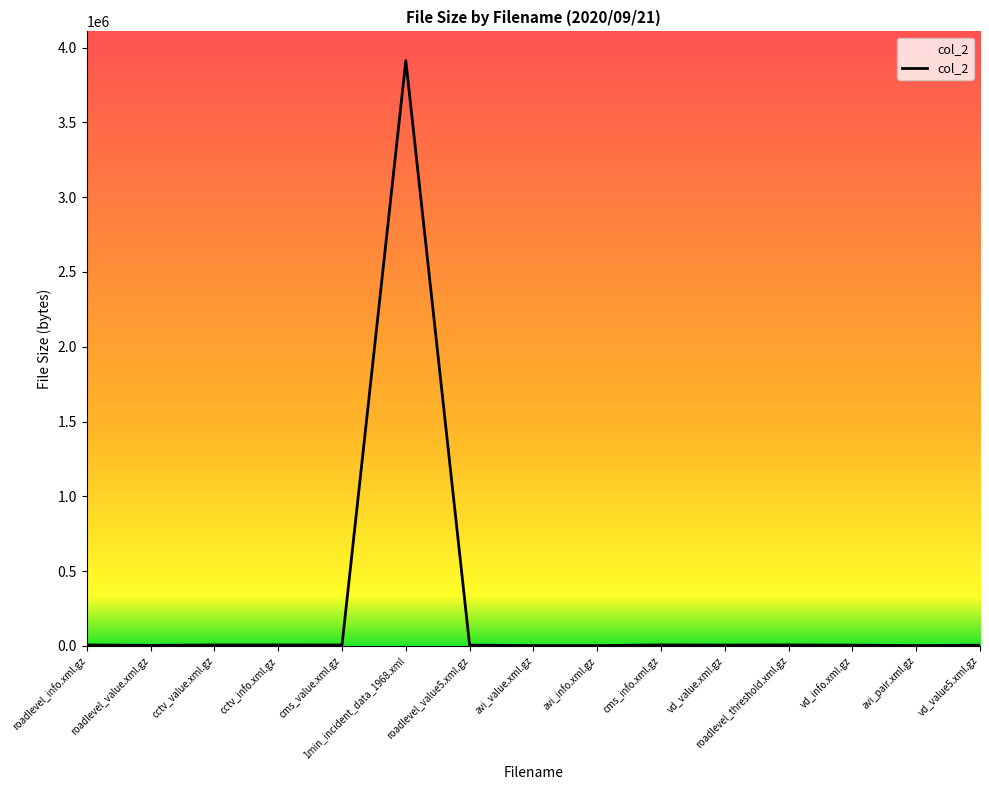

The chart shows a value of 4574 at roadlevel_value5.xml.gz. True or false?

True